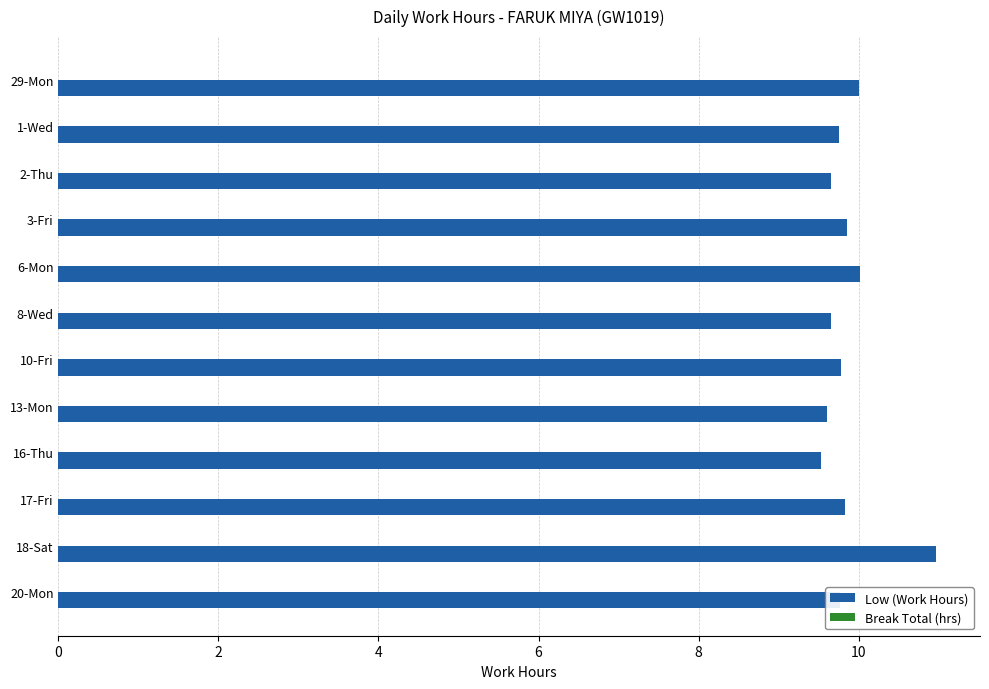

What is the difference between the values at 16-Thu and 29-Mon?

0.5